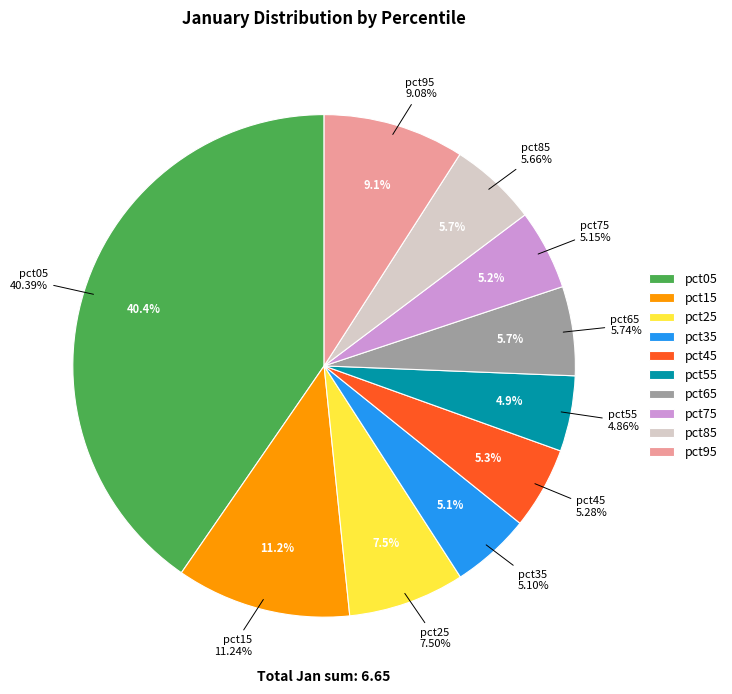

Rank the categories by value from highest to lowest.

pct05, pct15, pct95, pct25, pct65, pct85, pct45, pct75, pct35, pct55